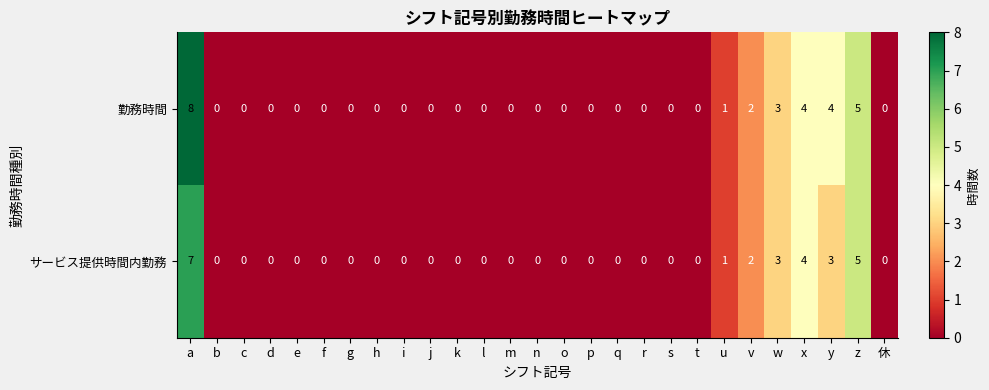

True or false: サービス提供時間内勤務 has a value of 3 at p.

False